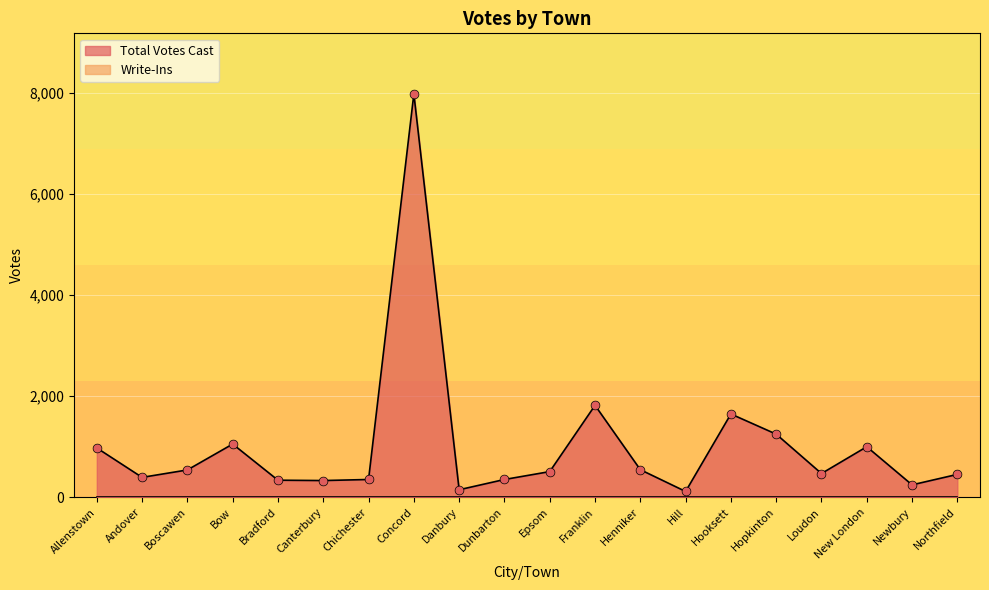

Which has a higher value, Hill or Dunbarton?

Dunbarton